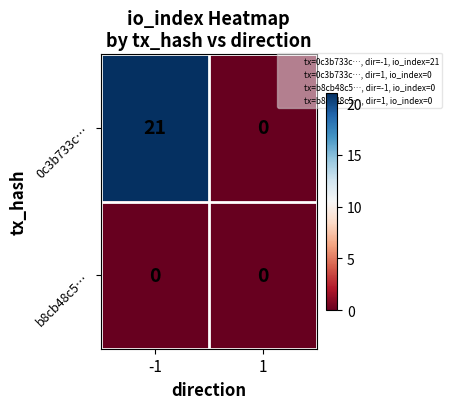

List the series in order of their peak value, highest first.

0c3b733c…, b8cb48c5…